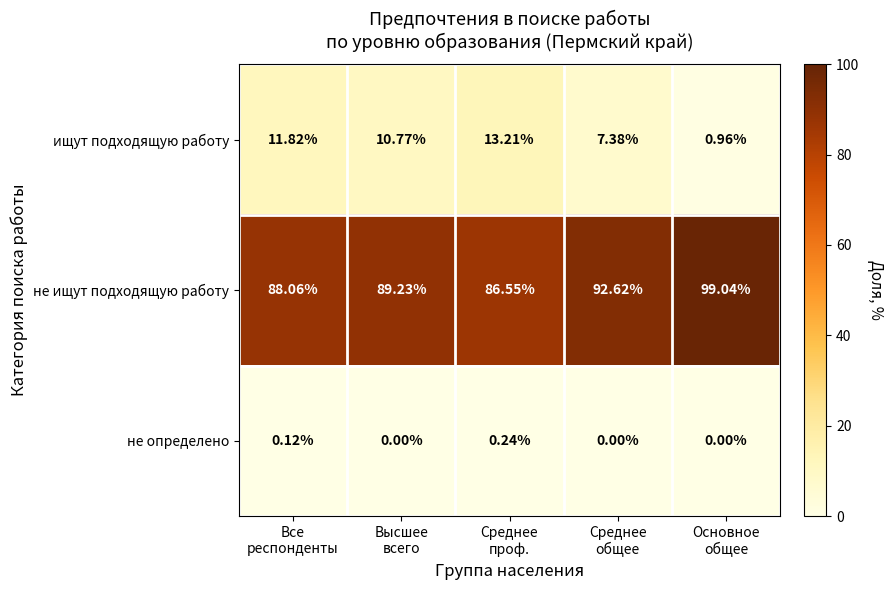

List the series in order of their peak value, highest first.

не ищут подходящую работу, ищут подходящую работу, не определено